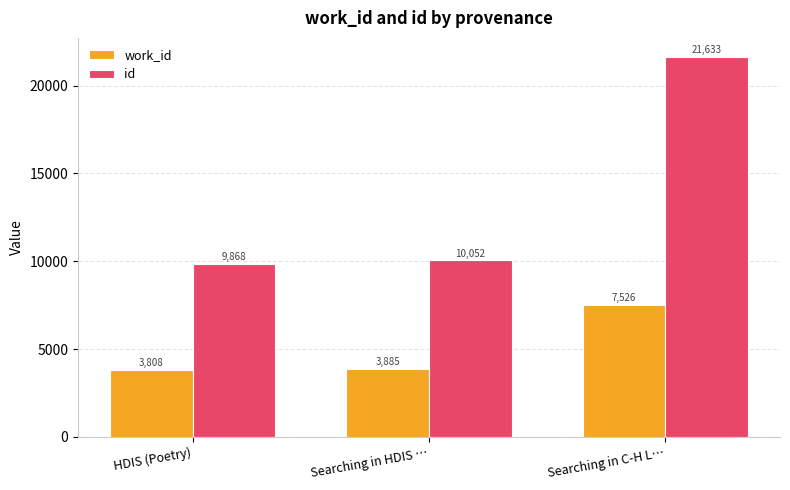

What is the approximate value of id at HDIS (Poetry)?

9868.3